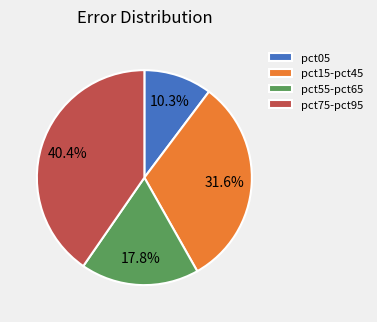

What percentage is the pct05 slice, to the nearest percent?

10%